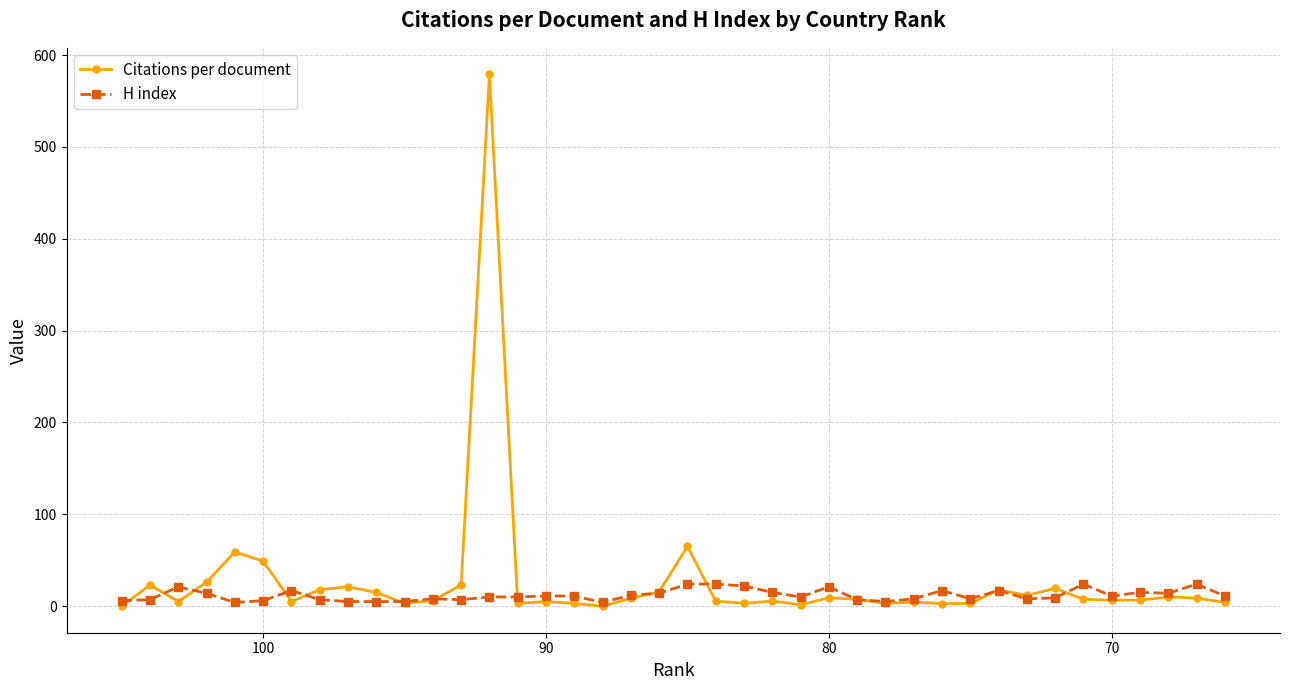

Reading left to right, transcribe all the data shown in this chart.

Citations per document: 0.0	23.0	5.0	26.0	59.0	49.0	5.0	18.0	21.0	15.0	3.0	6.0	23.0	579.0	3.0	5.0	3.0	0.0	8.5	15.5	65.0	5.5	3.0	5.5	1.5	9.0	7.5	3.0	4.5	2.7	3.0	17.7	11.7	19.3	7.5	6.5	6.5	10.0	8.8	4.0
H index: 6.0	7.0	21.0	14.0	4.0	6.0	17.0	7.0	5.0	5.0	5.0	8.0	7.0	10.0	10.0	11.0	11.0	4.0	12.0	14.0	24.0	24.0	22.0	15.0	10.0	21.0	7.0	5.0	8.0	17.0	8.0	17.0	8.0	9.0	24.0	11.0	15.0	14.0	24.0	11.0